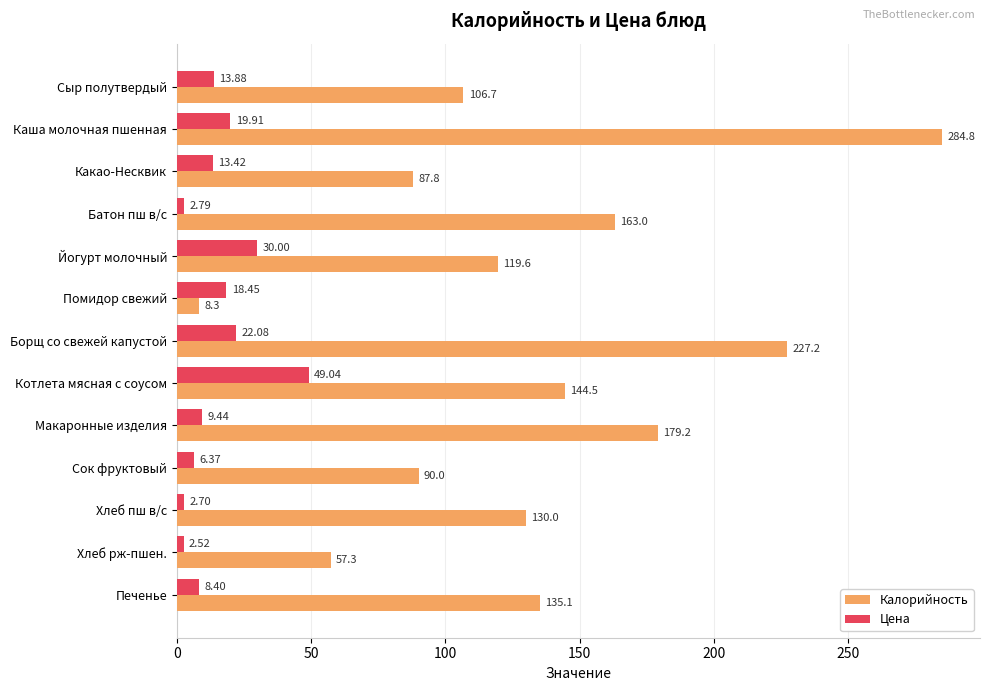

List the series in order of their peak value, lowest first.

Цена, Калорийность